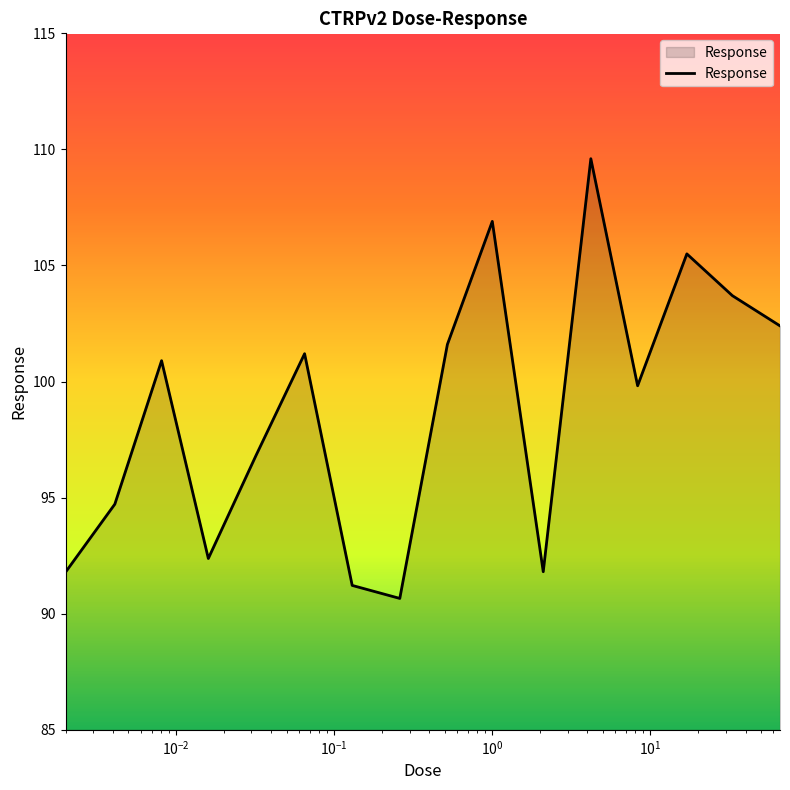

What is the difference between the maximum and minimum values?

18.9